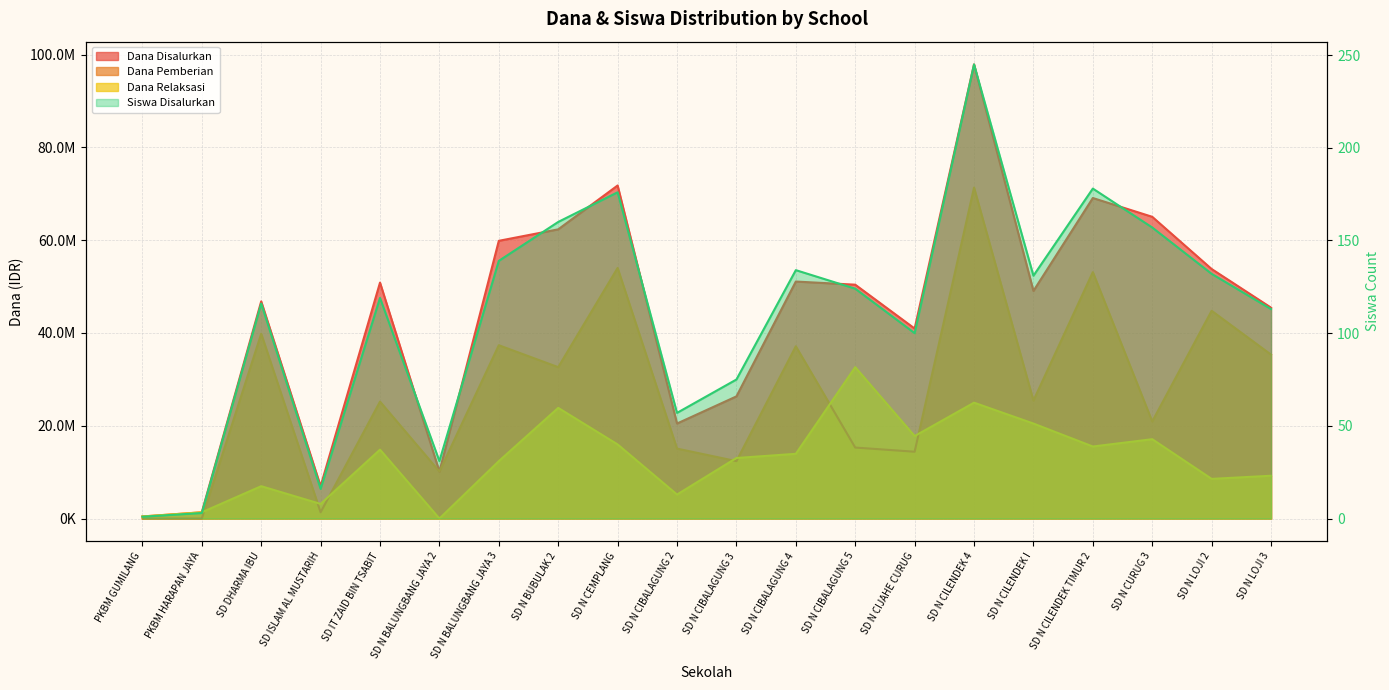

Is the value of Dana Disalurkan at SD ISLAM AL MUSTARIH greater than the value of Dana Relaksasi at SD N CILENDEK TIMUR 2?

No